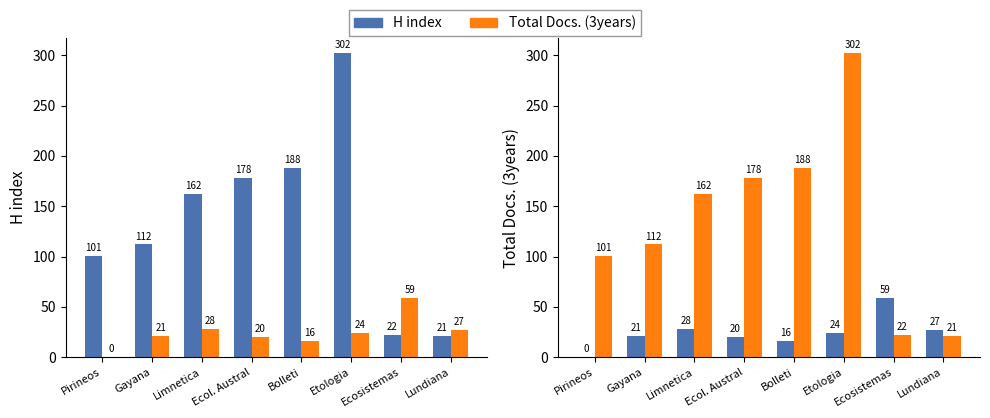

What is the approximate value of H index at Bolleti, to the nearest 5?

190